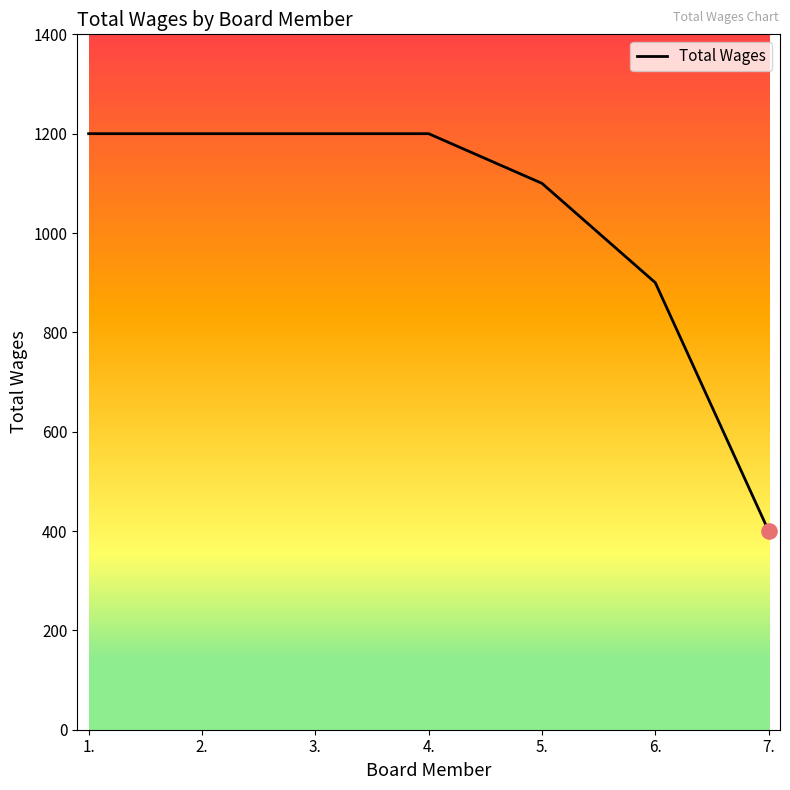

What is the change in value from 1. to 7.?

-800